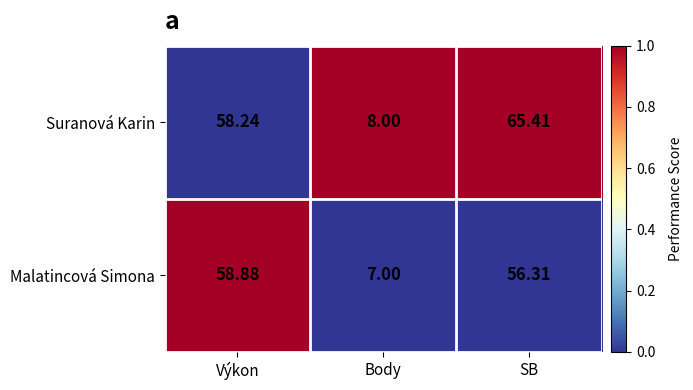

What is the total value across all series at Výkon?

117.1